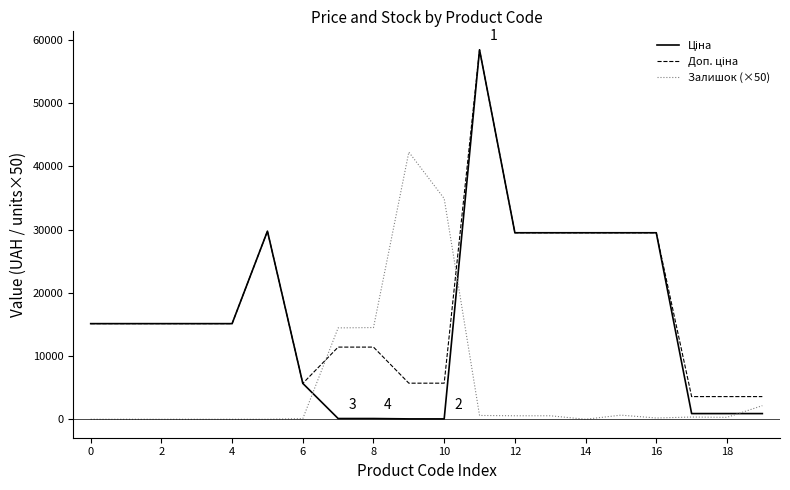

What is the maximum value shown in the chart?

58426.5